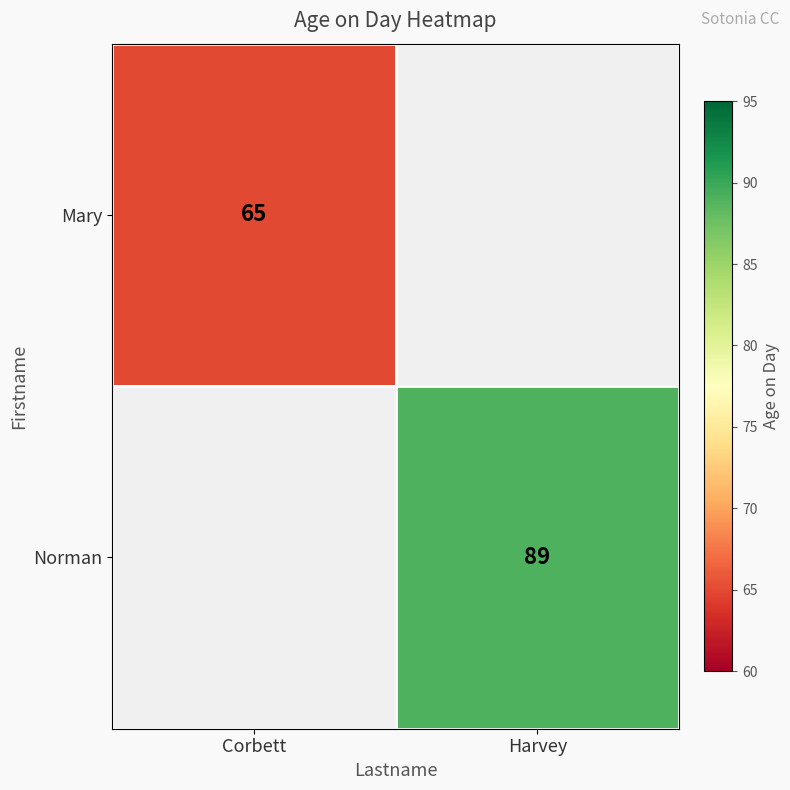

Is the value of Norman at Harvey greater than the value of Mary at Corbett?

Yes